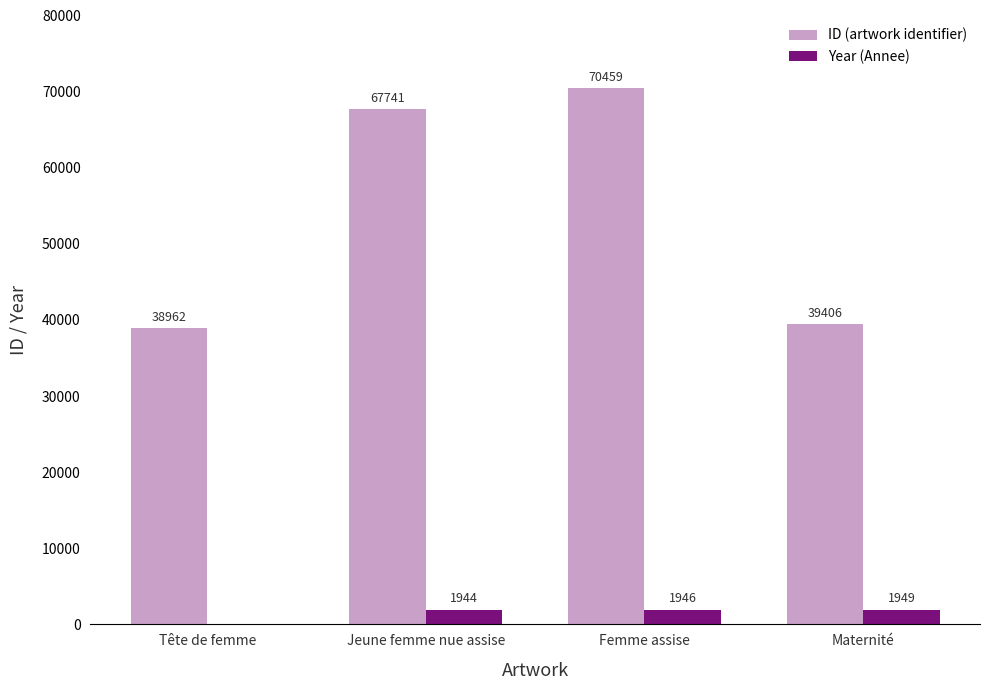

Between Jeune femme nue assise and Femme assise, which series saw the biggest shift?

ID (artwork identifier)